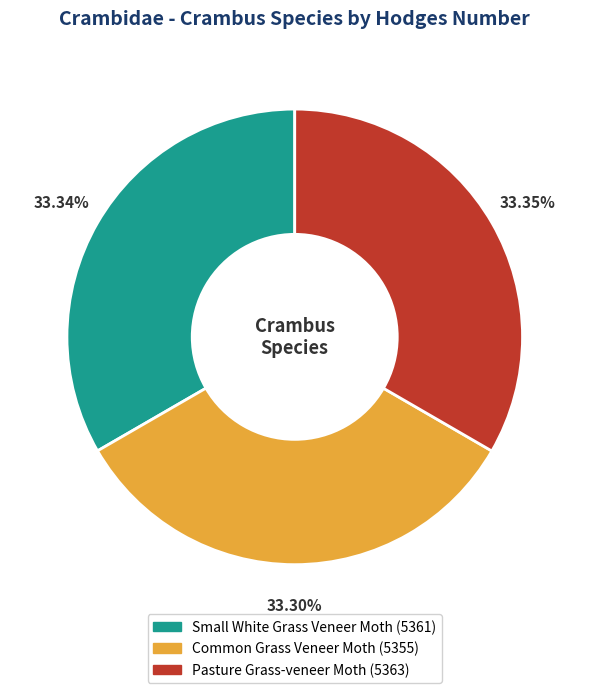

Combined, do Common Grass Veneer Moth and Small White Grass Veneer Moth account for over 50%?

Yes